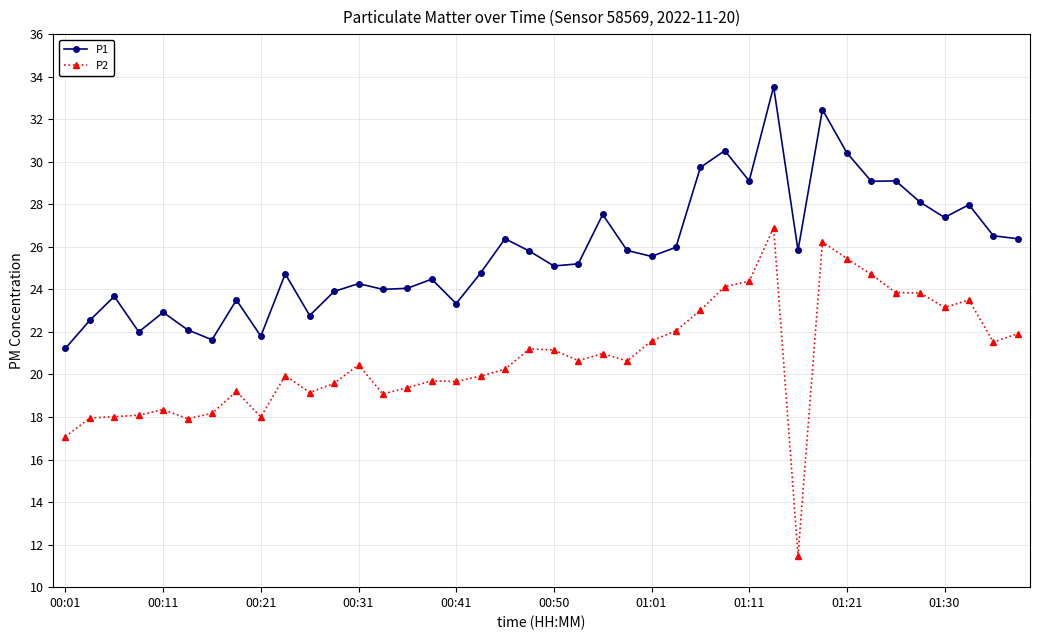

Which series has the largest total across all categories?

P1